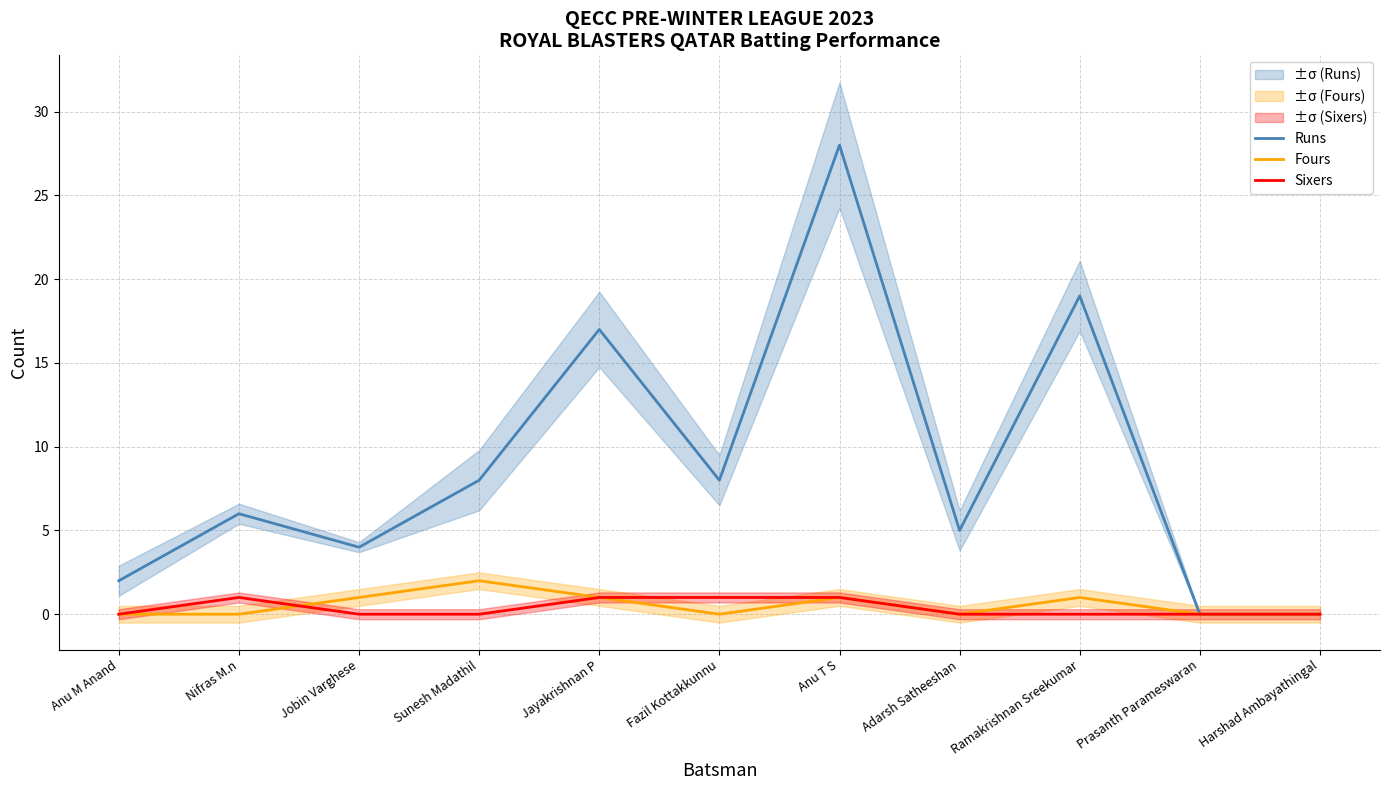

How many distinct data groups are displayed?

3